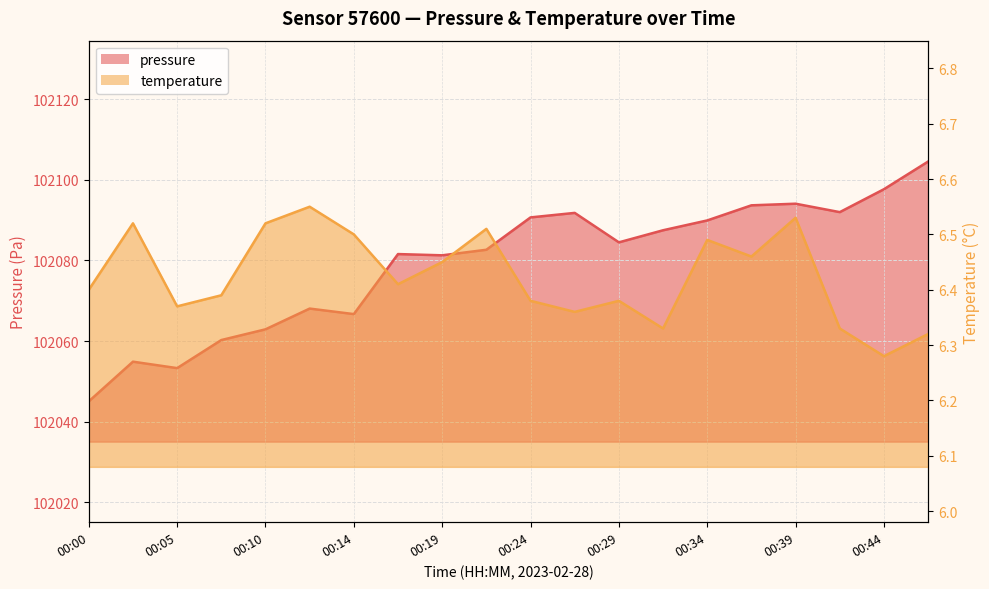

List the series in order of their peak value, lowest first.

temperature, pressure